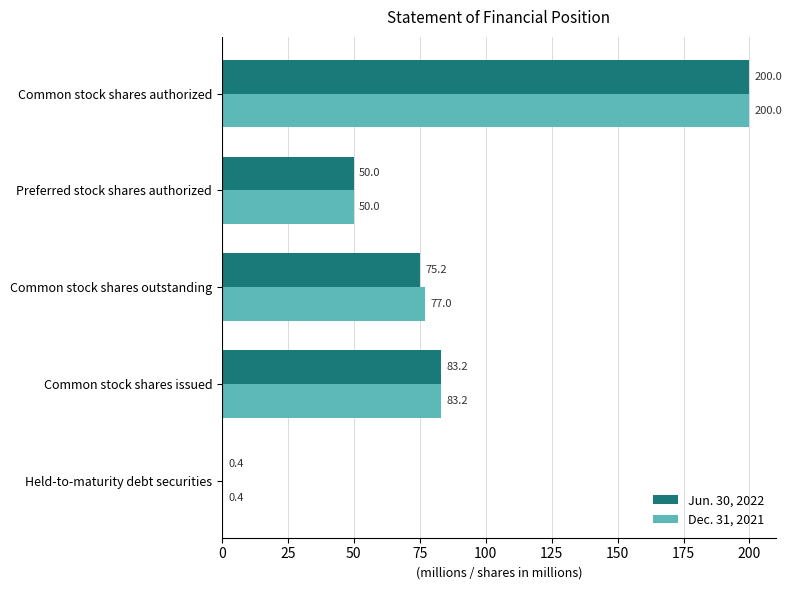

What is the sum of all Dec. 31, 2021 values?

410.6